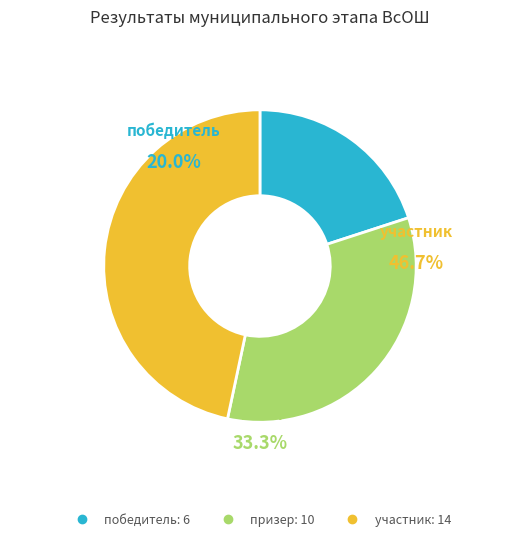

Does победитель represent more than half of the total?

No